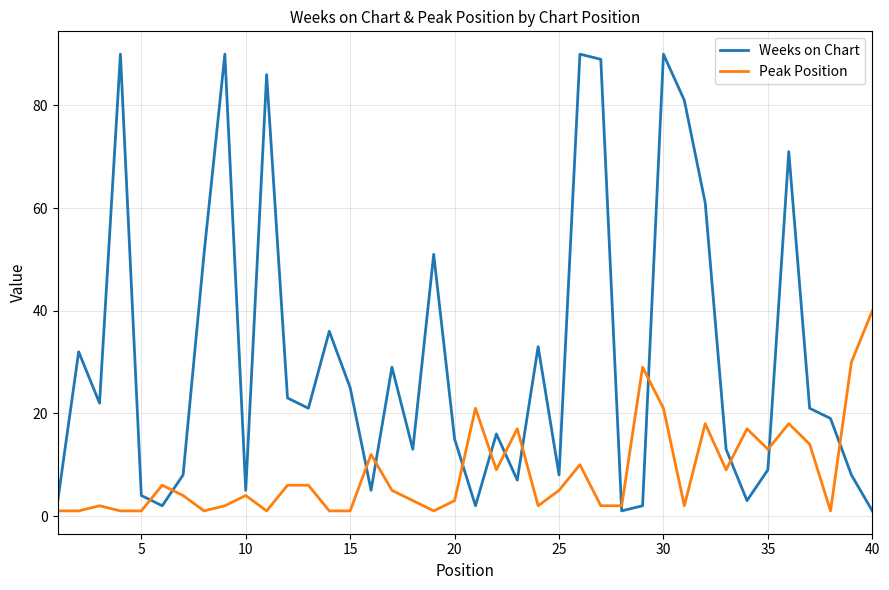

What is the lowest value of the Weeks on Chart series?

1